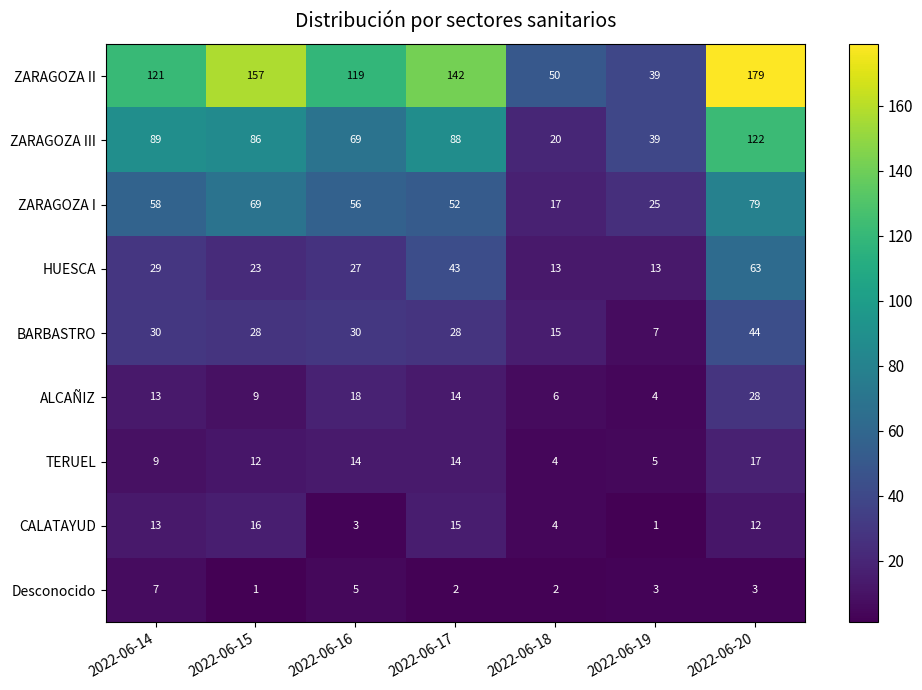

Count the number of categories in the chart.

7